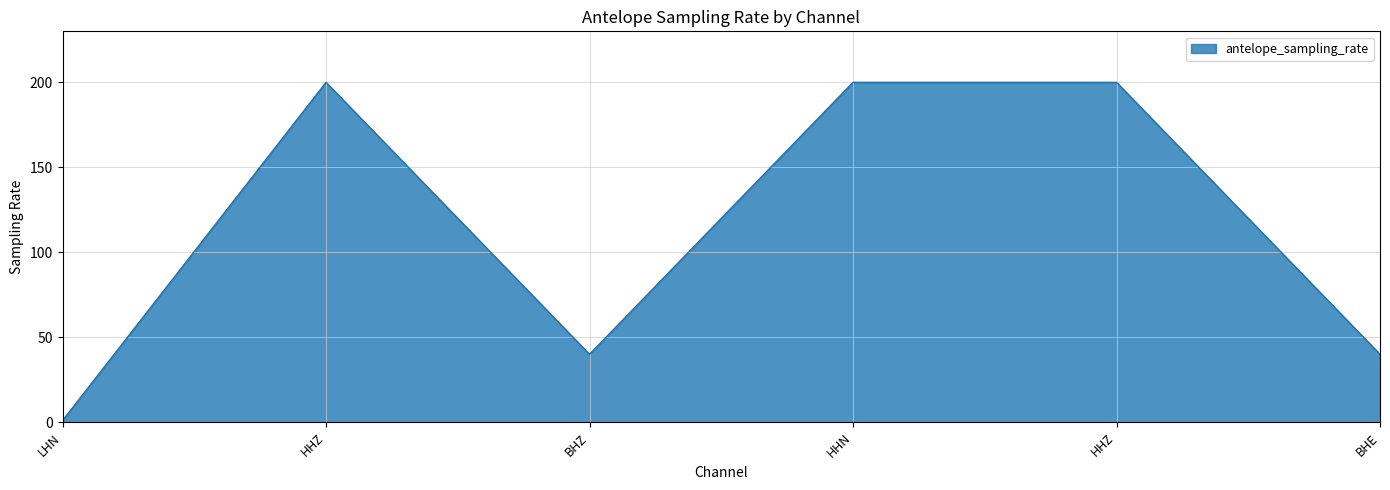

What is the value of the 1st point from the left?

1